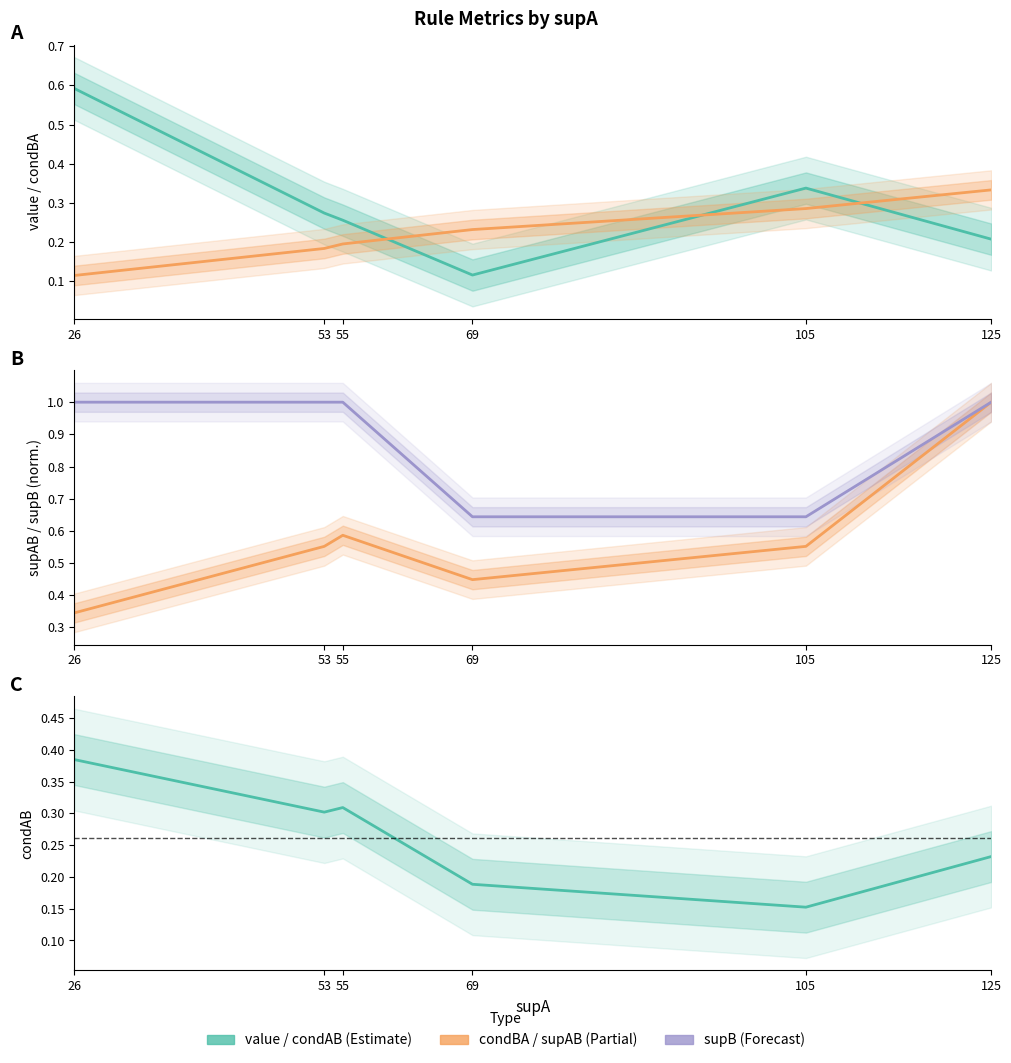

Read the supB (norm) value at 55.

1.0